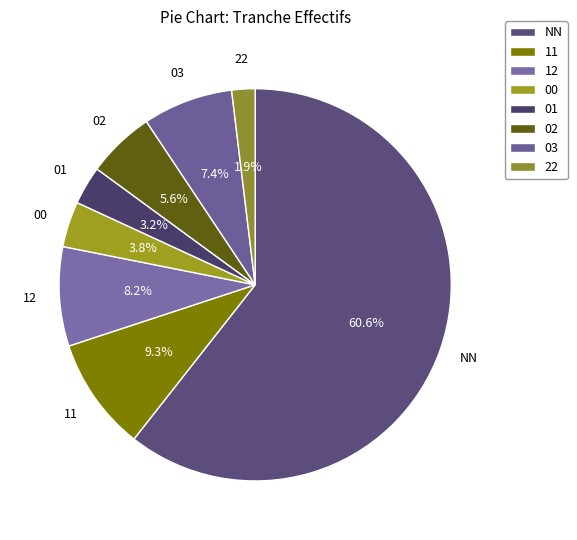

What percentage is NOT represented by 00?

96.2%